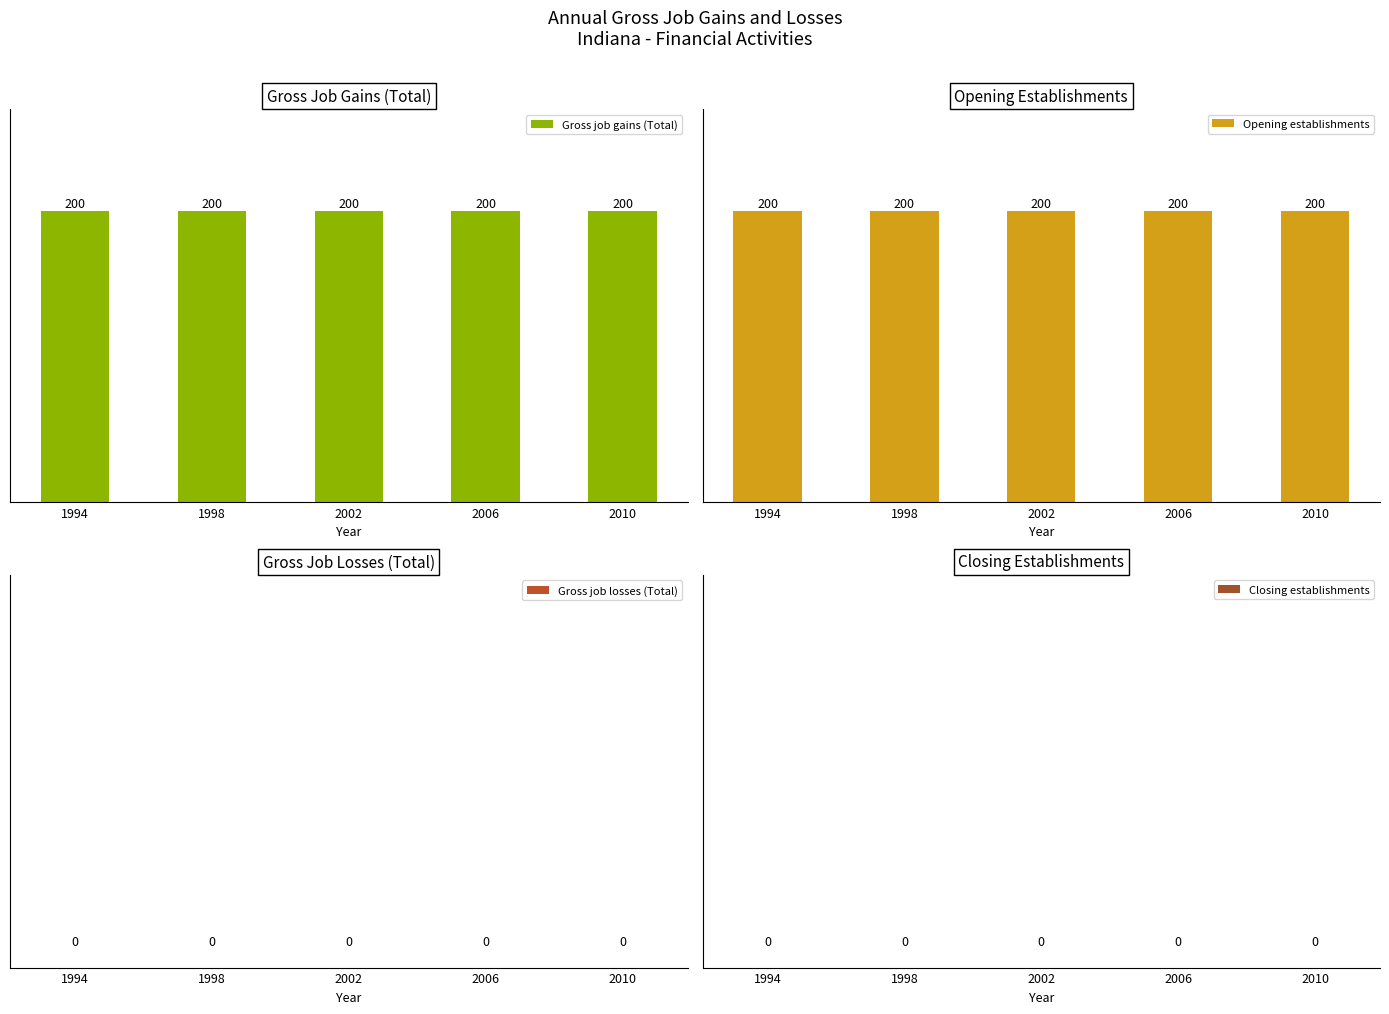

What is the value of the Gross job gains (Total) bar at the 4th from the left?

200